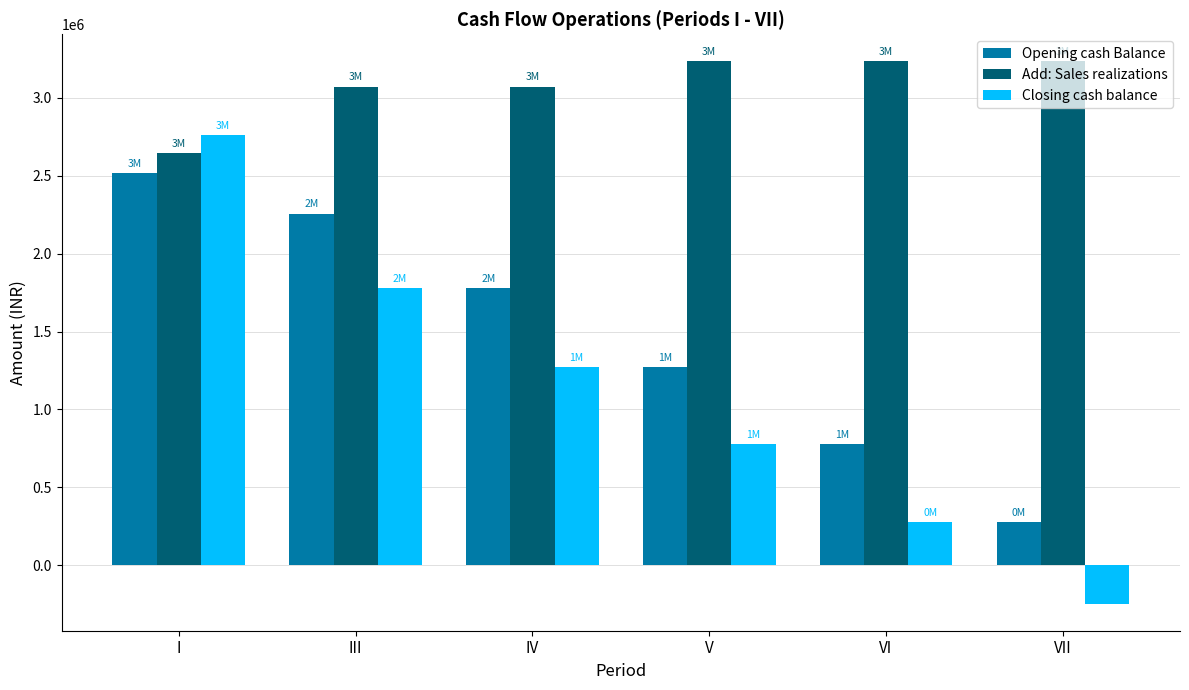

What is the sum of all Closing cash balance values?

6618639.4